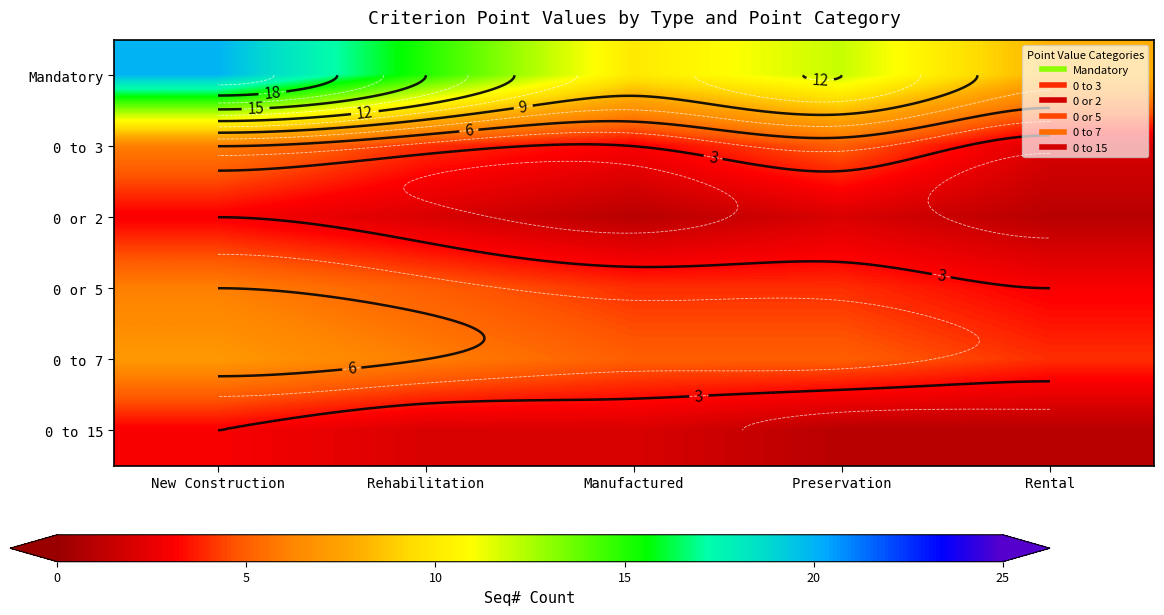

At which label is Mandatory closest to 14?

Rehabilitation